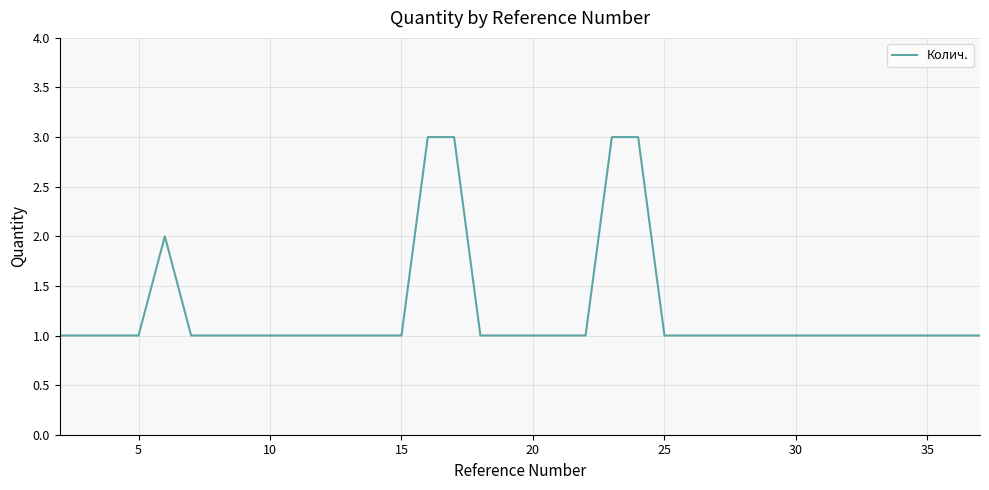

What is the greatest value displayed?

3